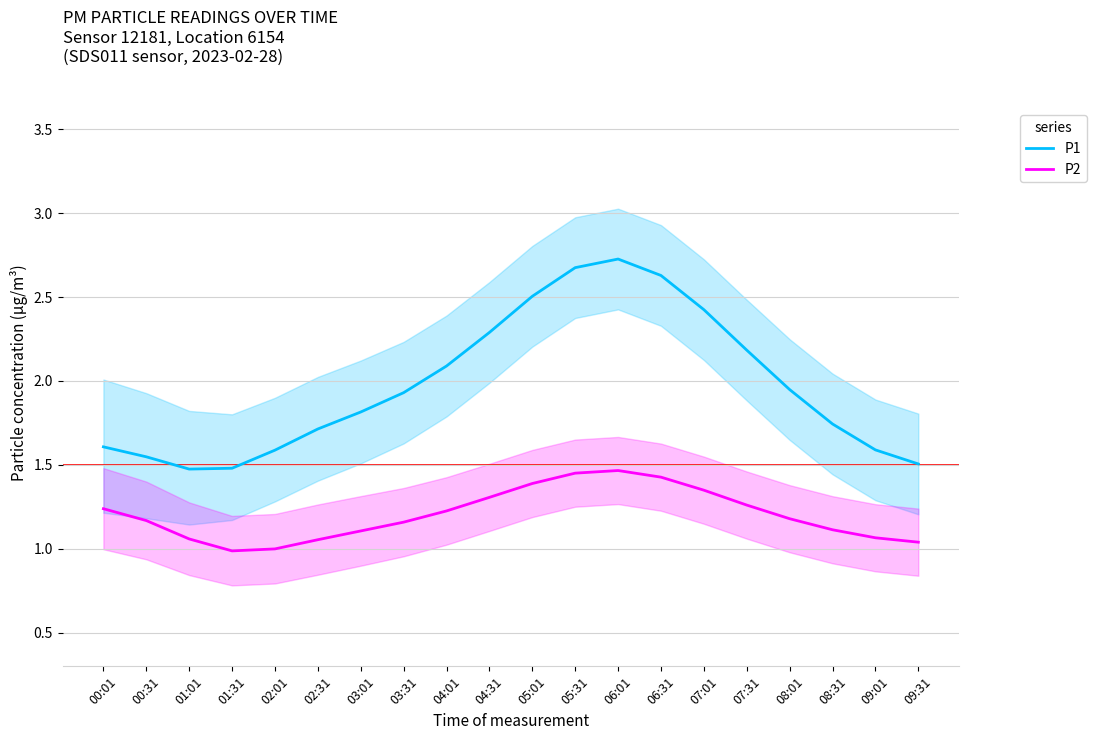

What is the sum of the P1 values at 02:31 and 03:31?

3.6